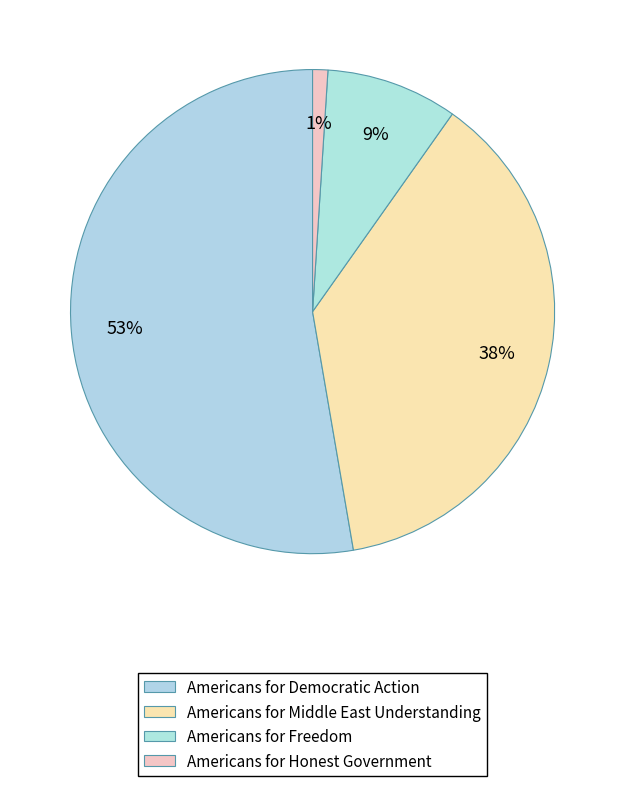

What percentage is the Americans for Democratic Action slice, to the nearest percent?

53%